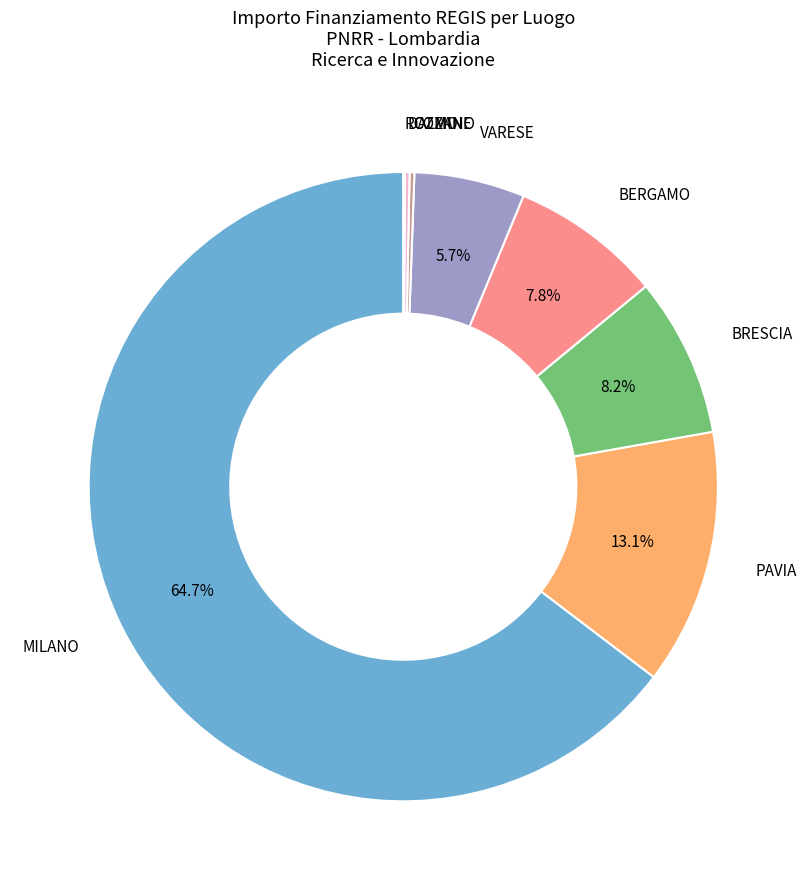

Does any single category account for the majority?

Yes